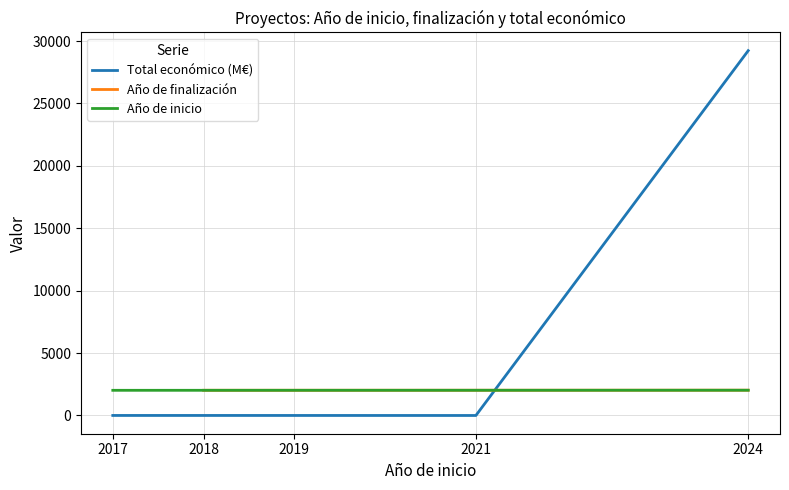

How many lines are shown in the chart?

3